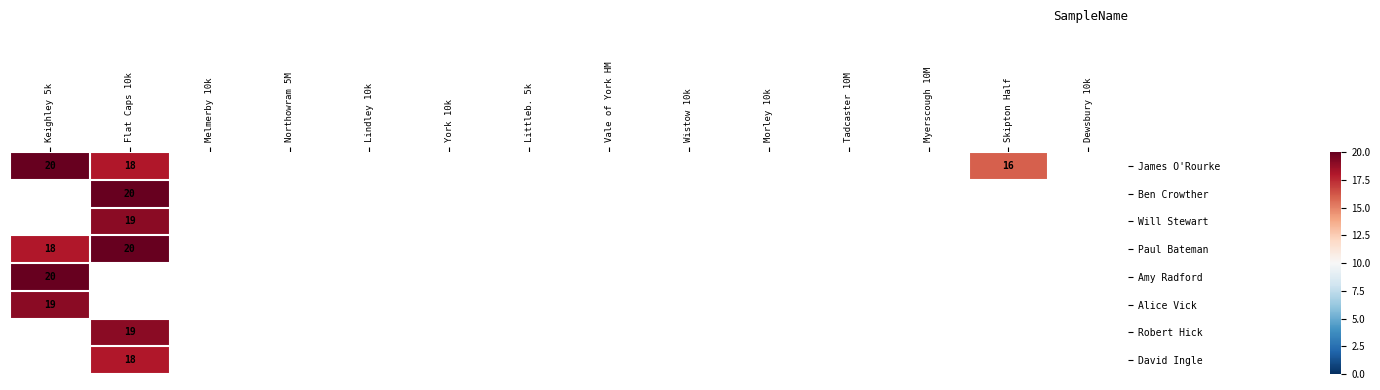

How many series are shown in this chart?

8